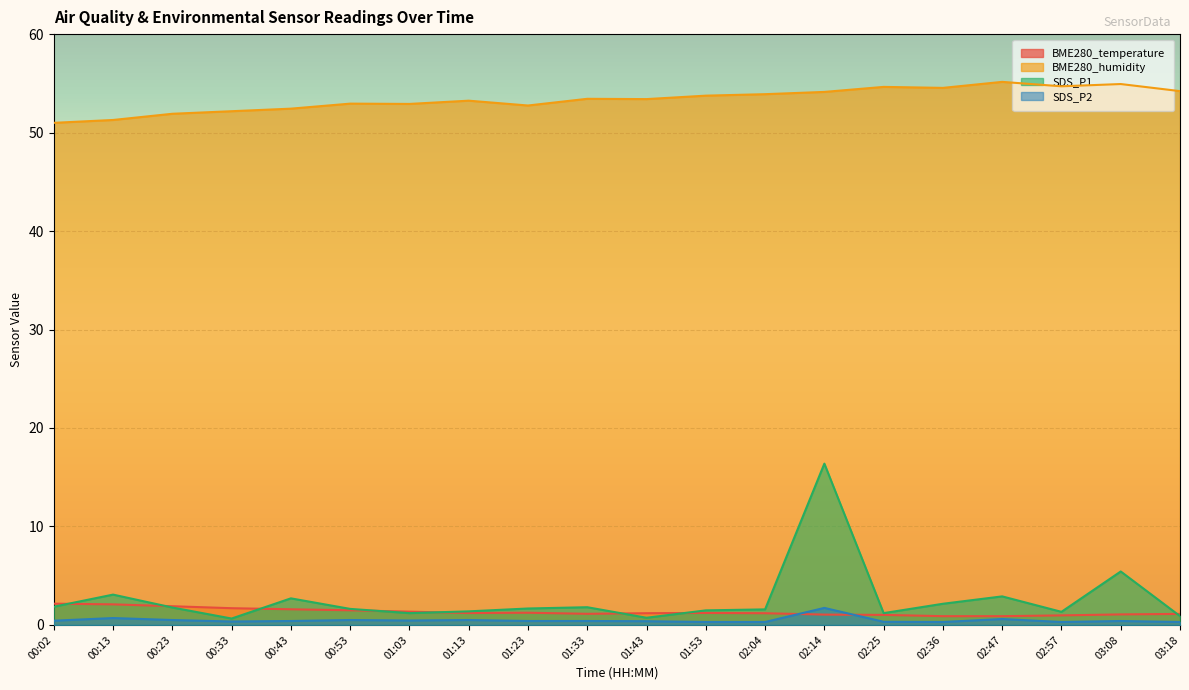

True or false: SDS_P2 has a value of 1.1 at 00:13.

False